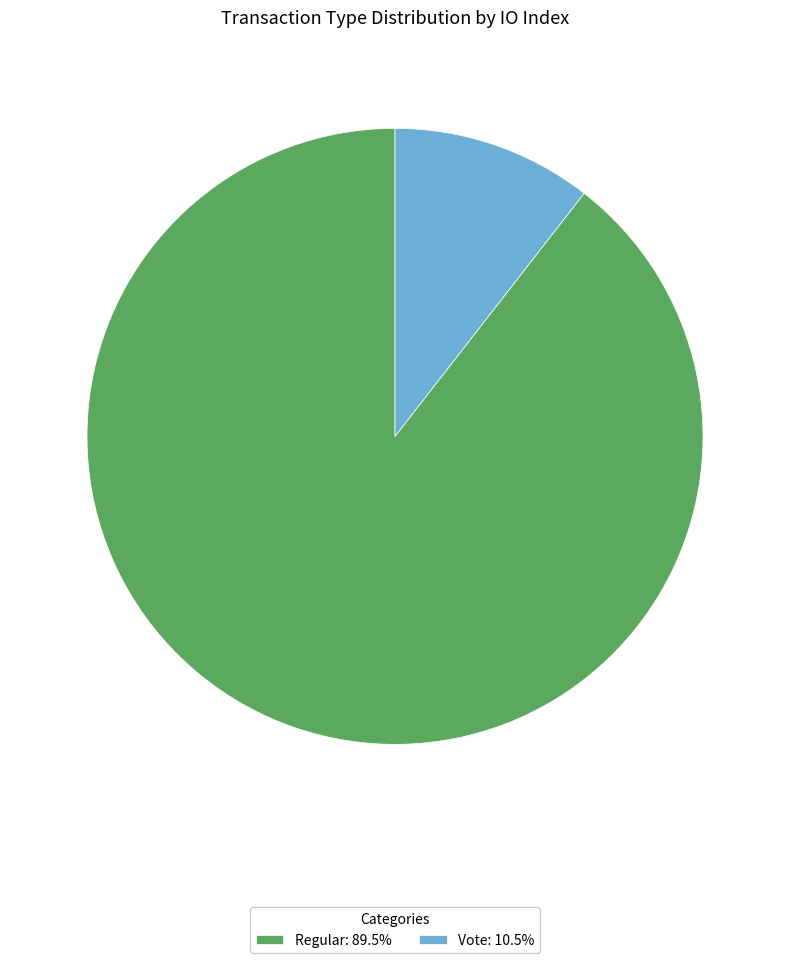

How many segments does this pie chart have?

2